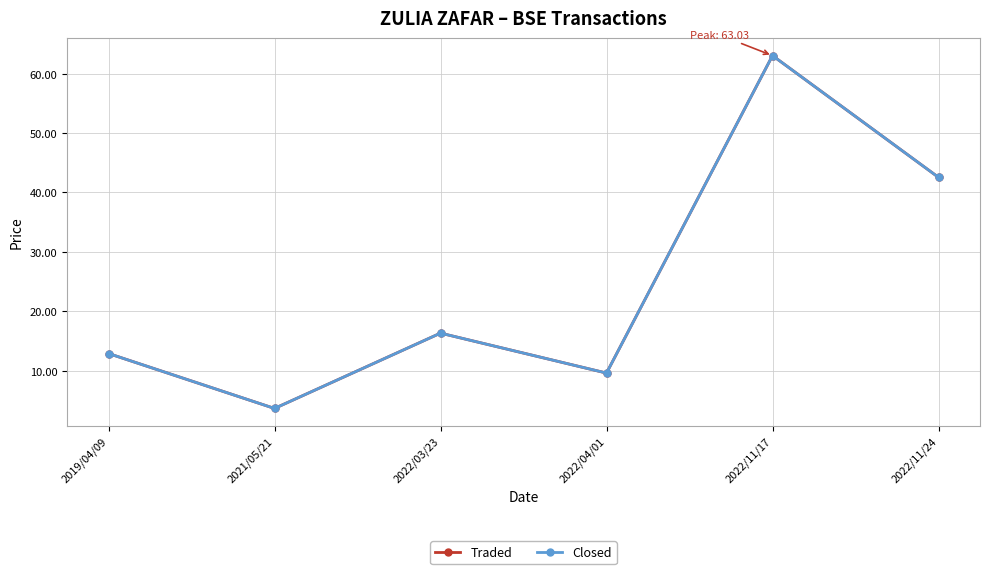

The value of Closed at 2022/11/17 is 22.4. True or false?

False